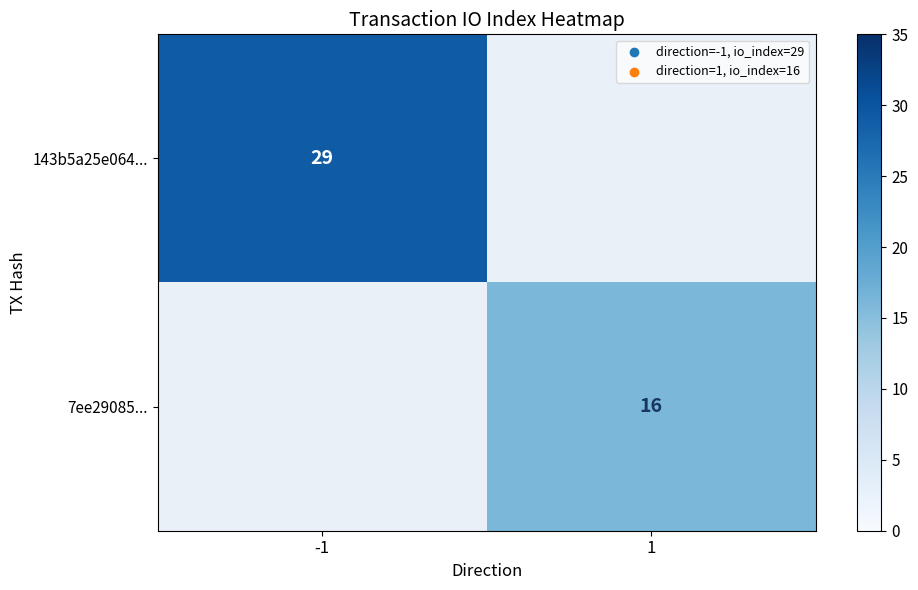

True or false: 143b5a25e064... has a value of 19 at -1.

False